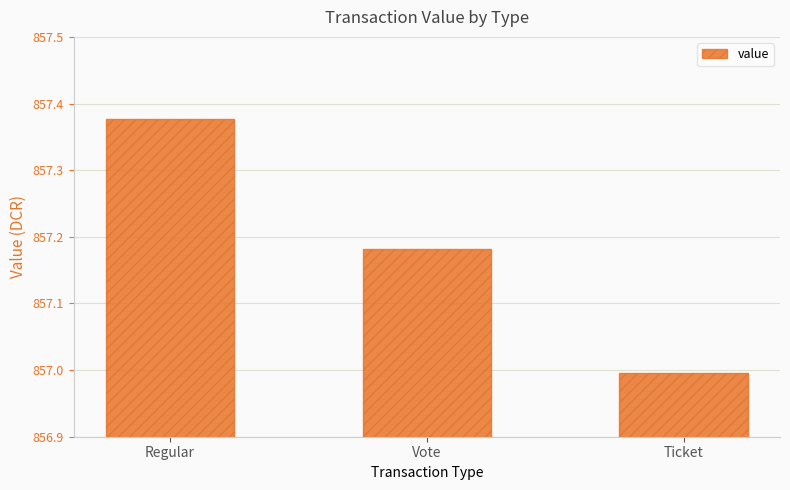

Between Ticket and Vote, which is larger?

Vote